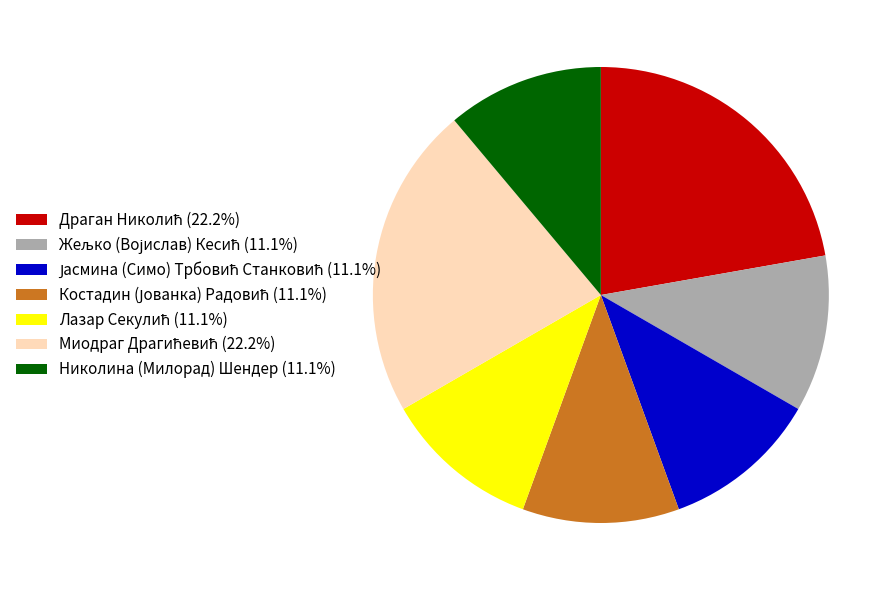

Does any single category account for the majority?

No